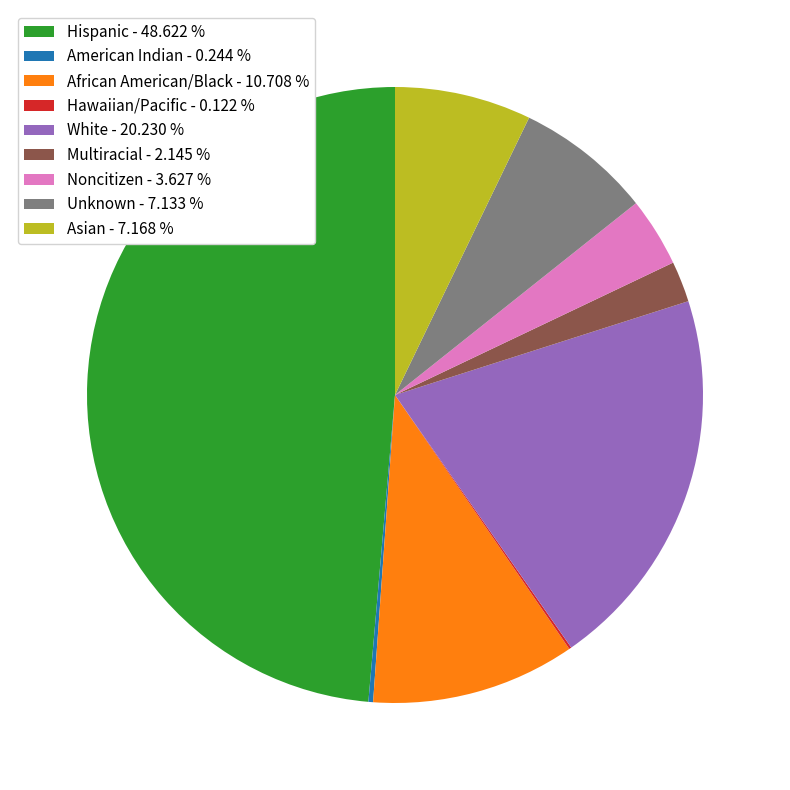

True or false: African American/Black accounts for 11% of the total.

True